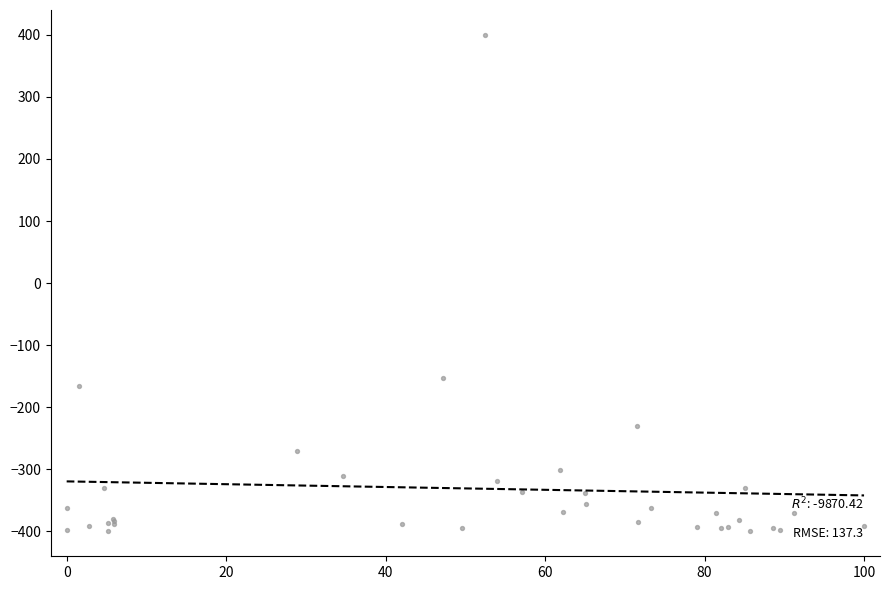

What Y value in the scatter plot is closest to 0?

-153.5